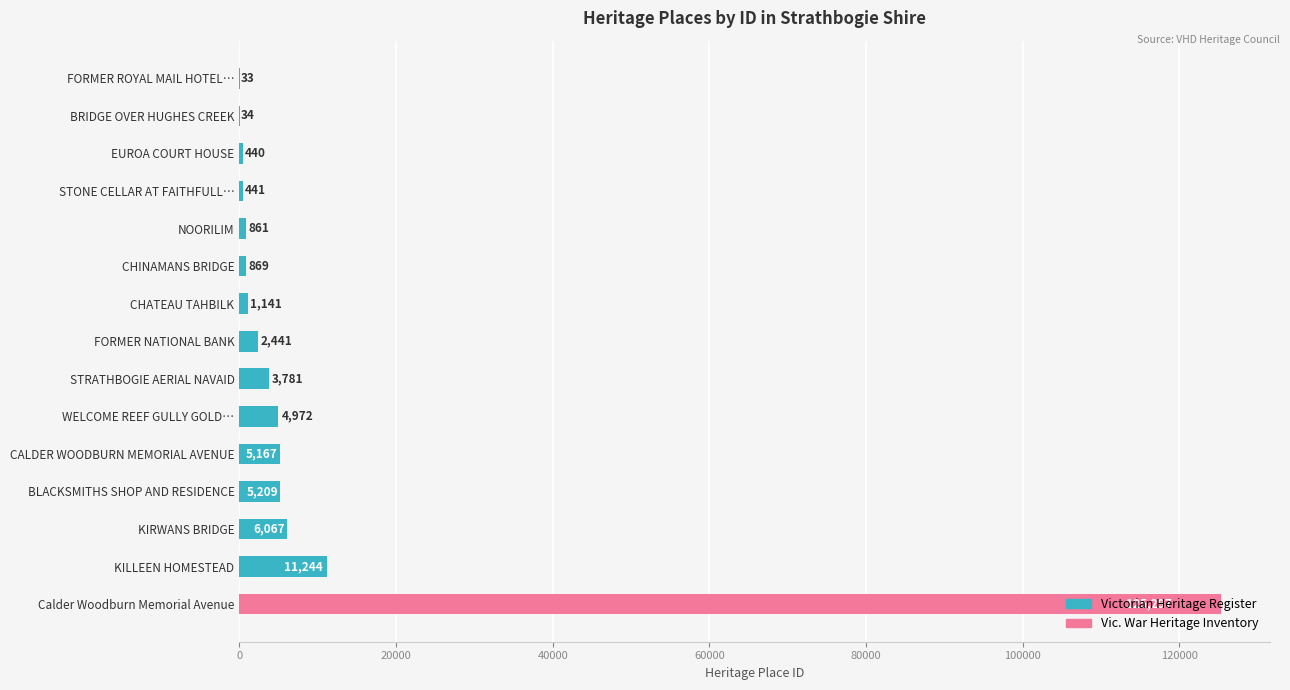

Approximately how many times larger is the value at CHATEAU TAHBILK compared to CALDER WOODBURN MEMORIAL AVENUE?

0.2